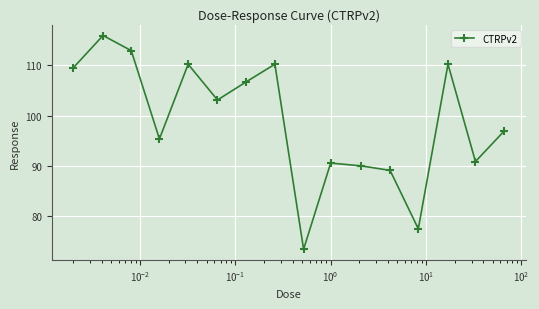

Does the chart have visible grid lines?

Yes